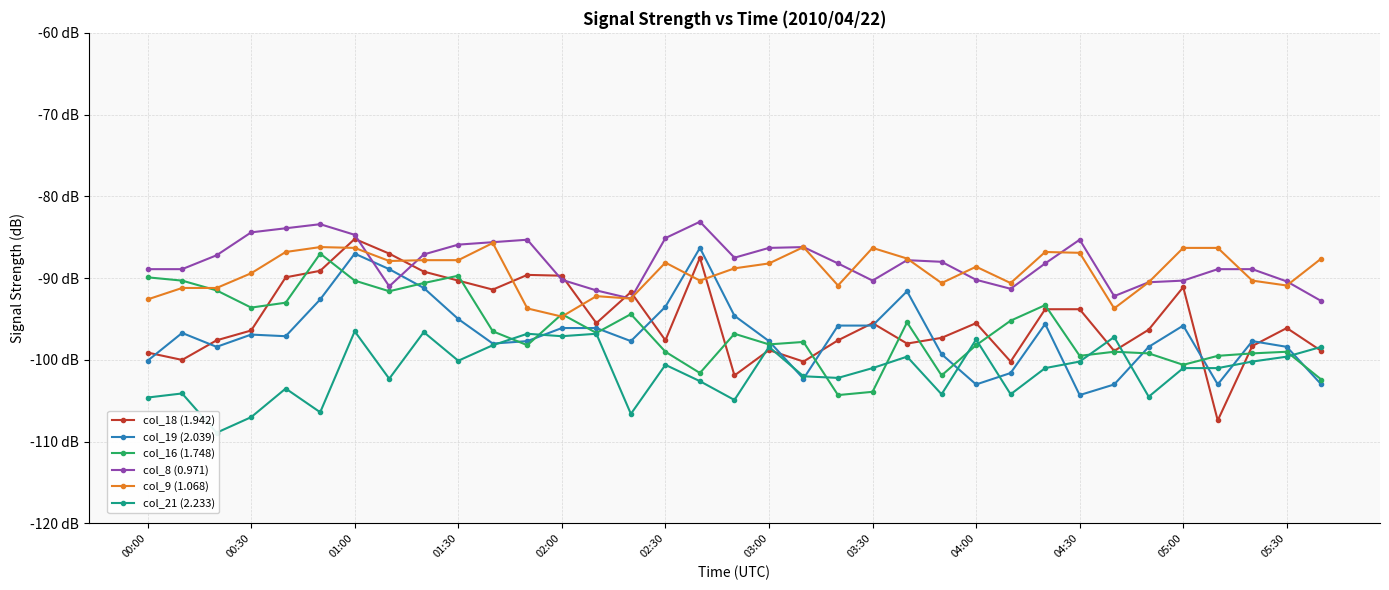

True or false: col_9 (1.068) and col_21 (2.233) intersect in this chart.

False